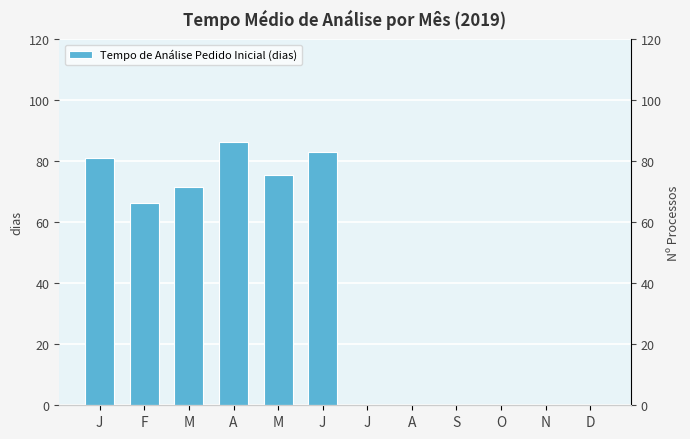

Approximately how many times larger is the value at M compared to J?

0.9